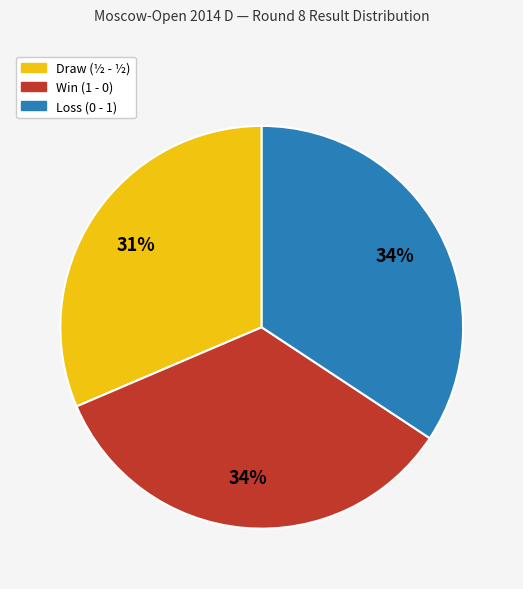

Is there a majority slice in this chart?

No